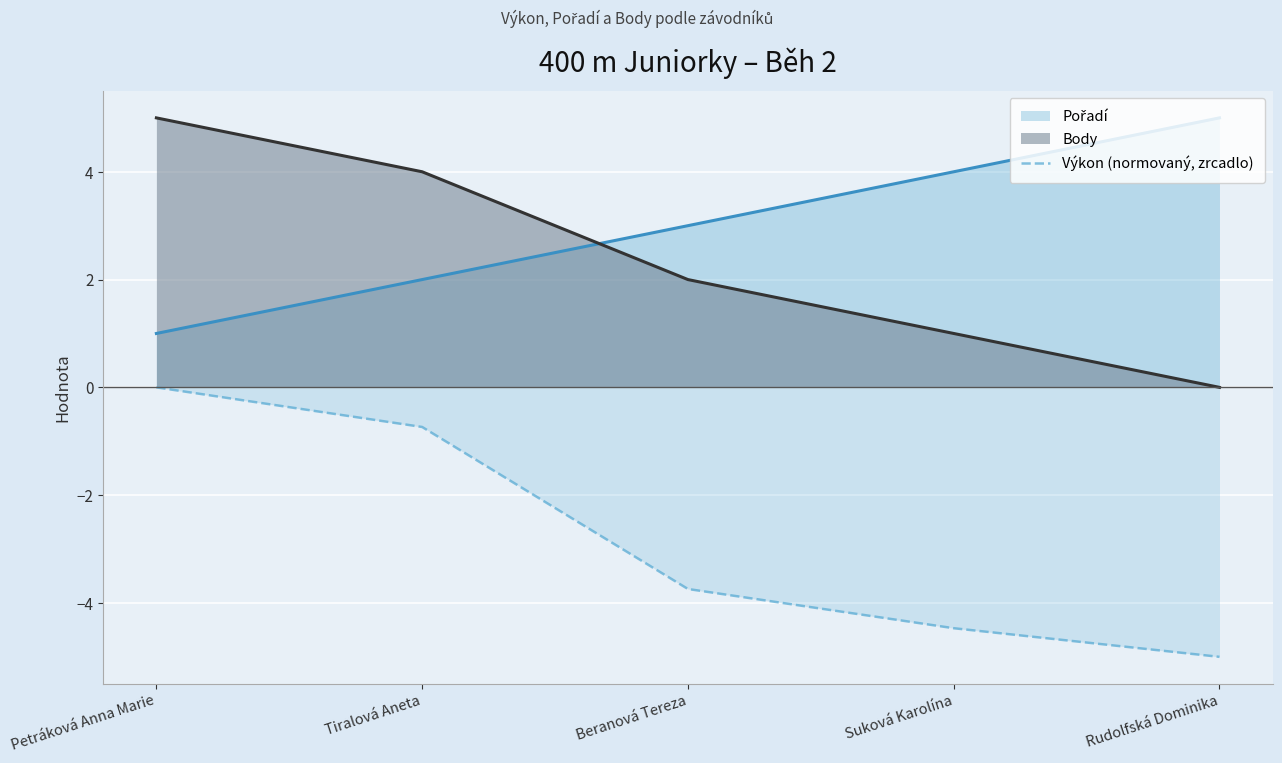

What position from the left is Petráková Anna Marie?

1